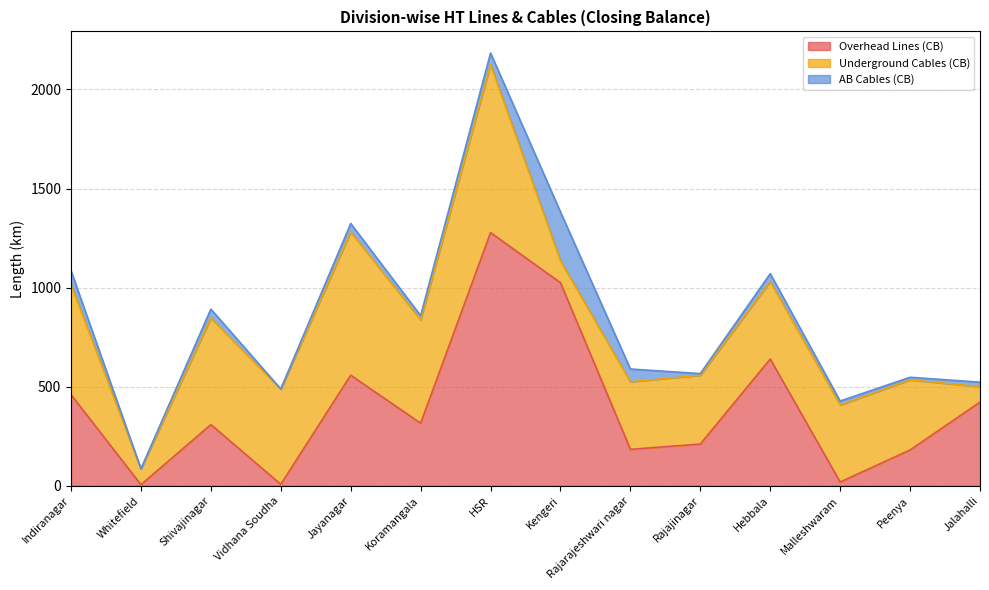

What is the difference between the maximum and second lowest values in the Overhead Lines (CB) series?

1270.4